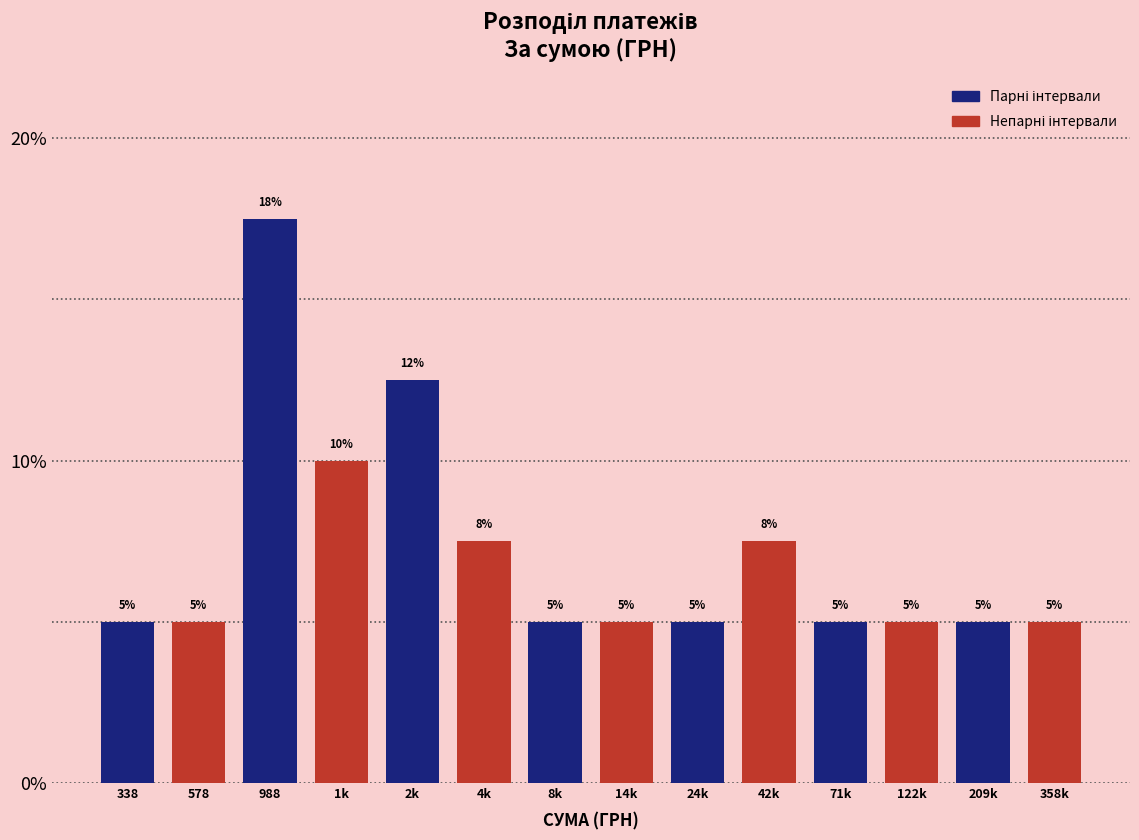

What is the ratio of the value at 122k to the value at 2k?

0.4